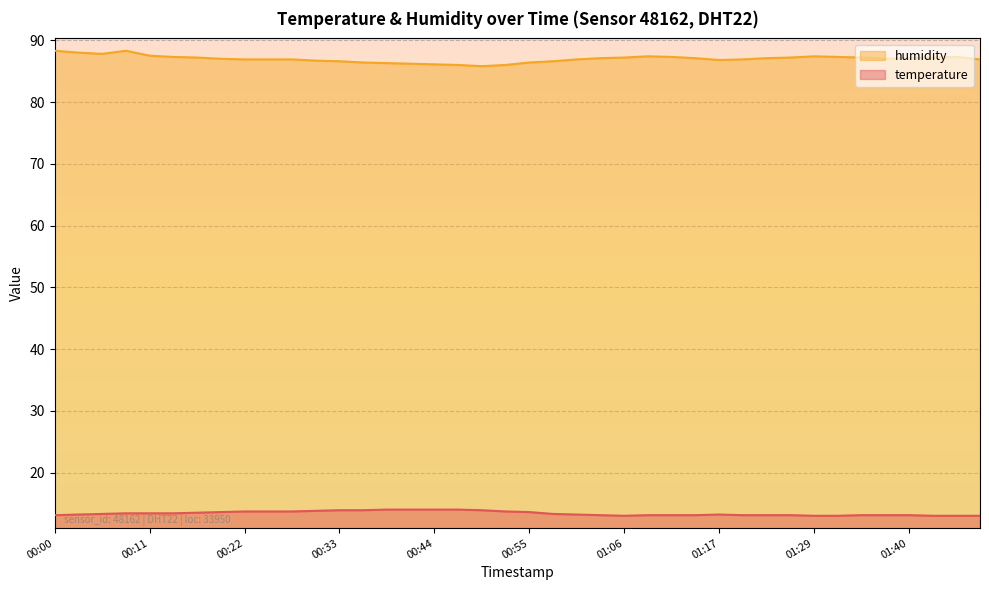

What is the label of the 21st point from the left?

00:55